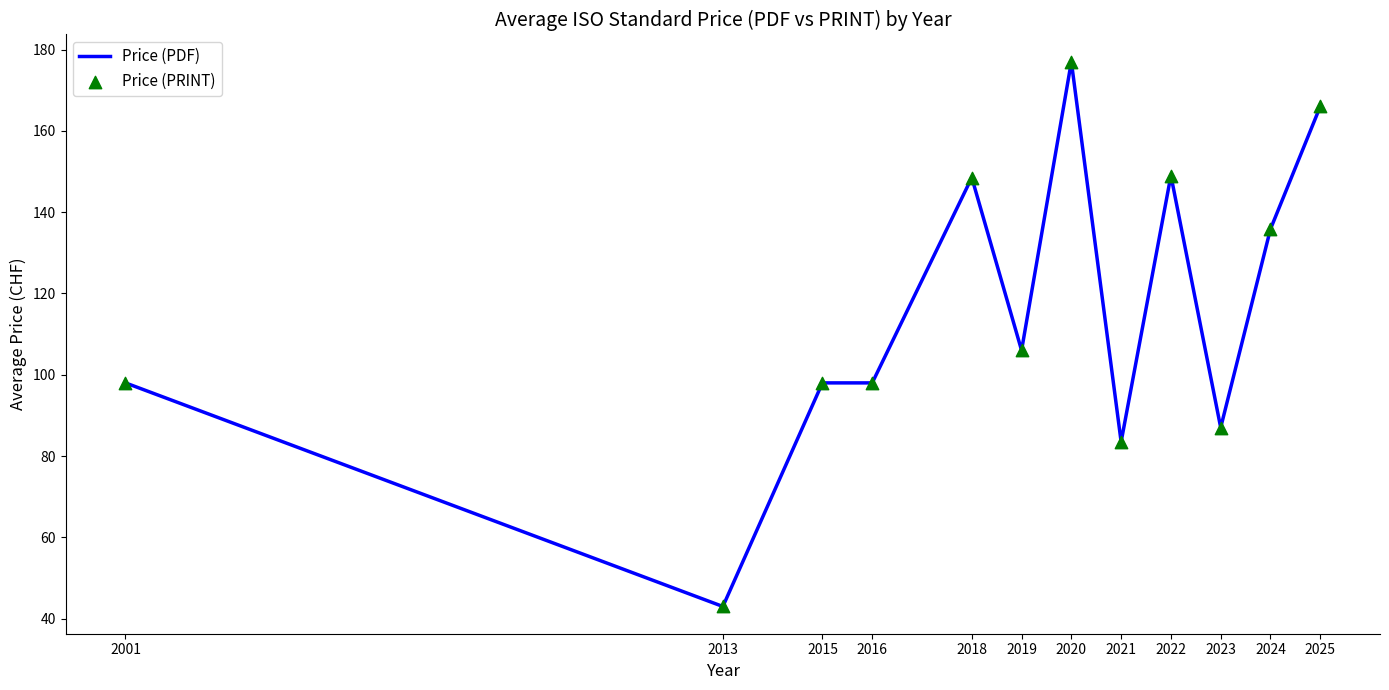

What is the change in value from 2001 to 2022?

+51.0